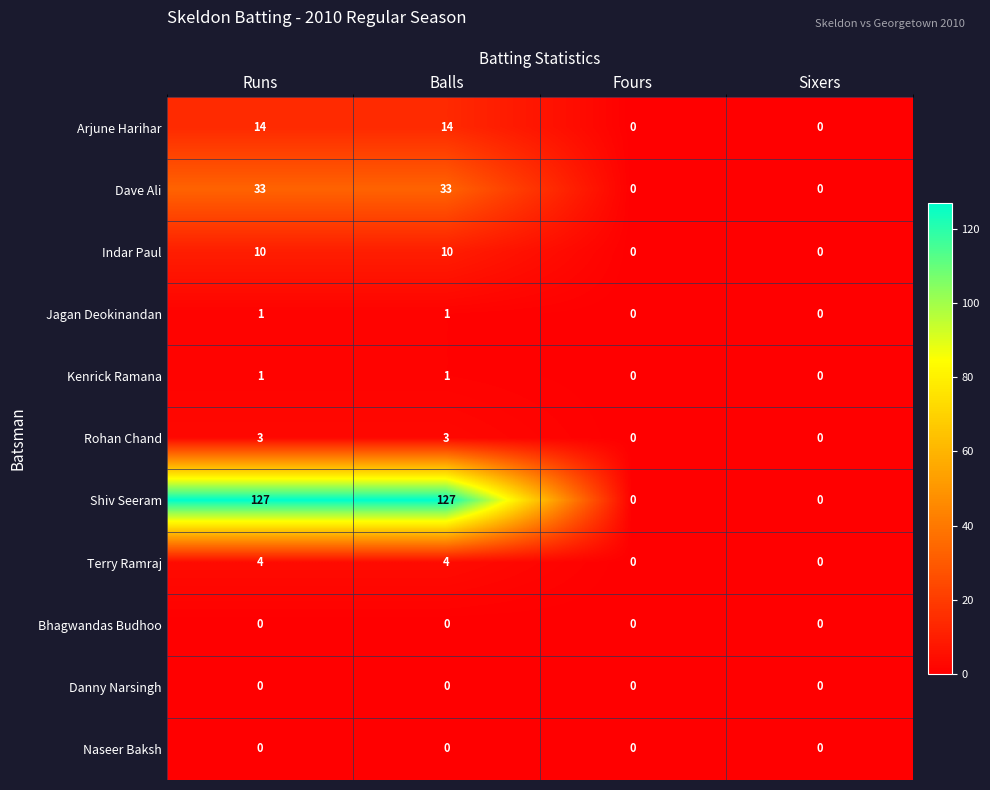

What is the difference between the Shiv Seeram values at Runs and Fours?

127